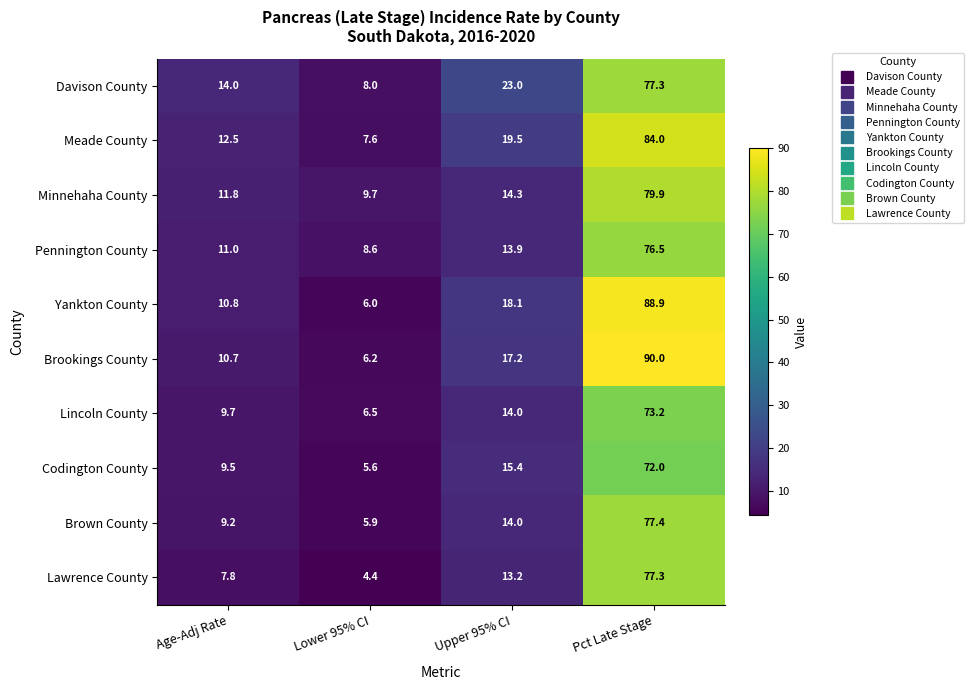

At which label does Pennington County first exceed 13?

Upper 95% CI